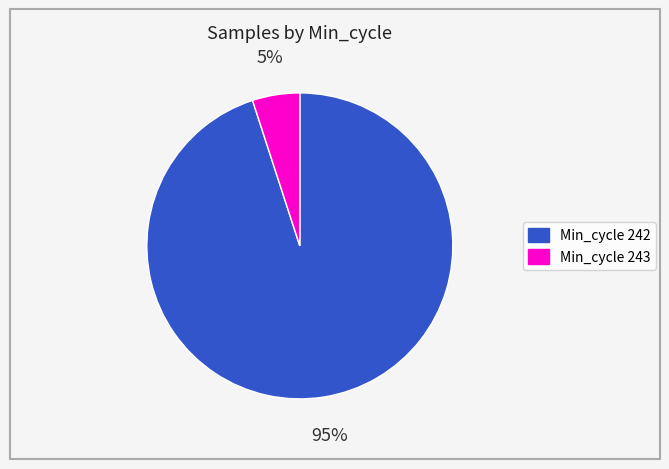

To the nearest percent, what is the average slice percentage?

50%